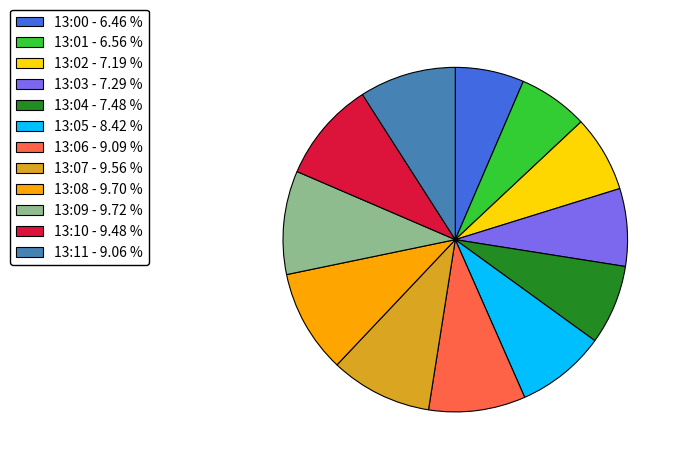

Is there a majority slice in this chart?

No